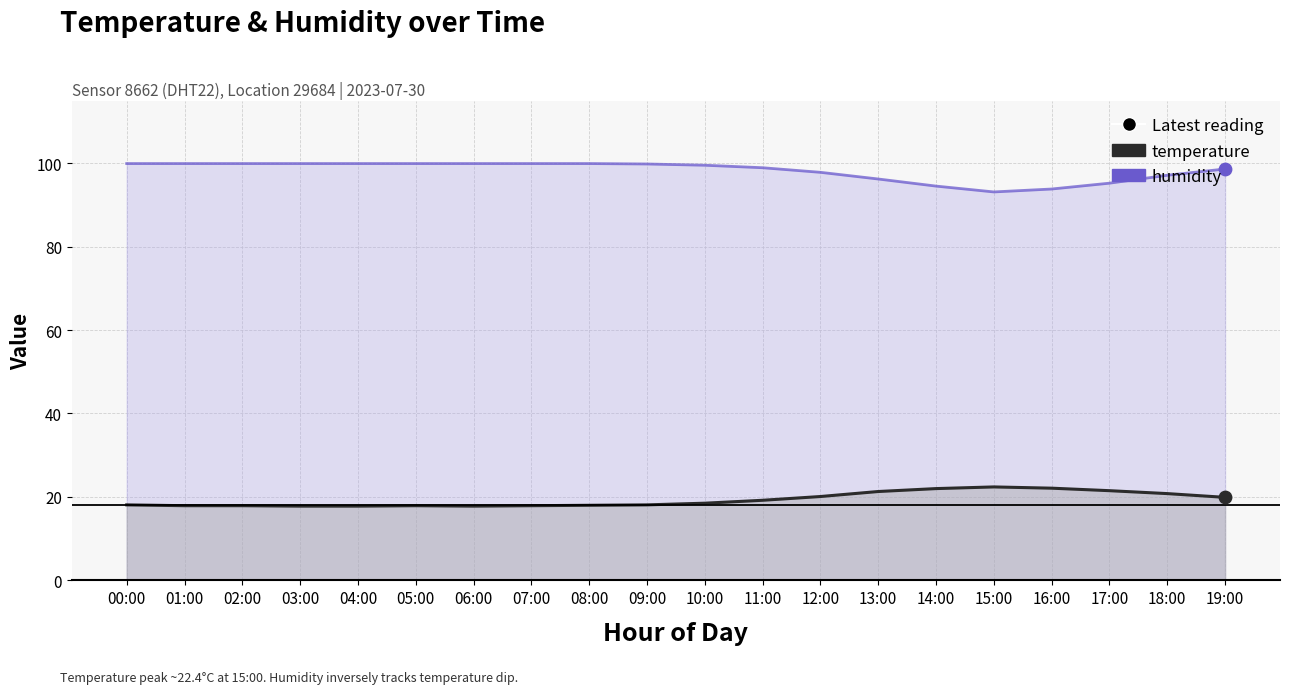

What are all the series names shown in the legend?

temperature, humidity